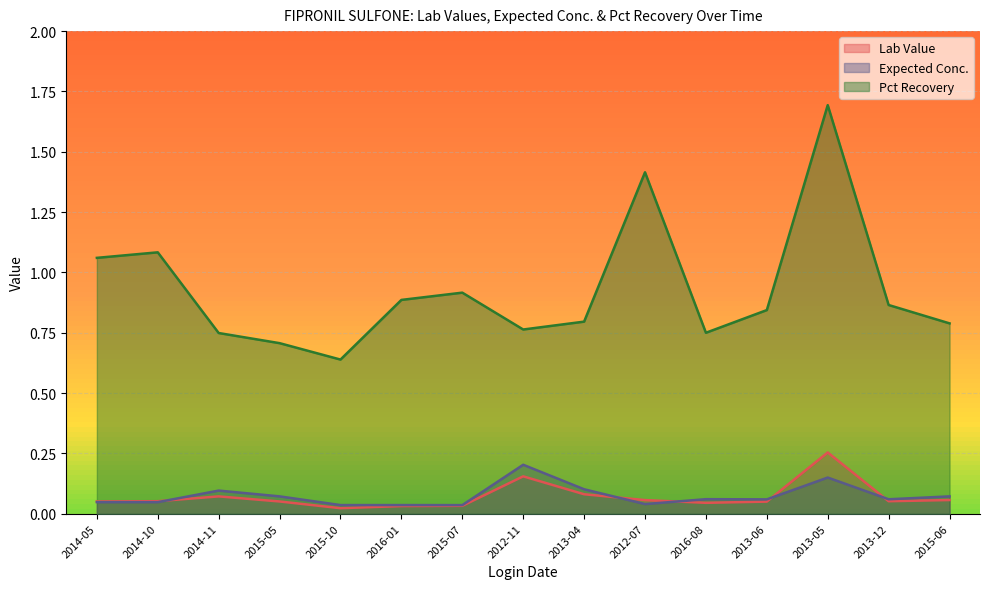

What is the total value across all series at 2012-07?

1.5